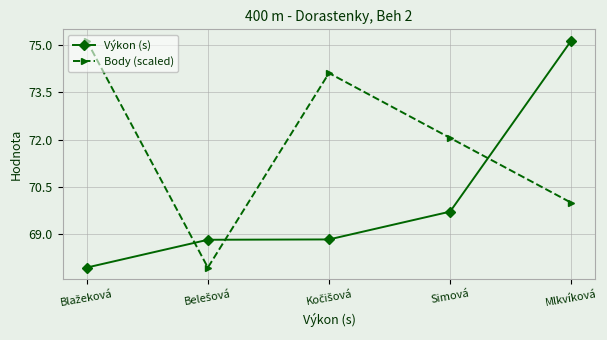

Does the chart display data point markers on the line(s)?

Yes